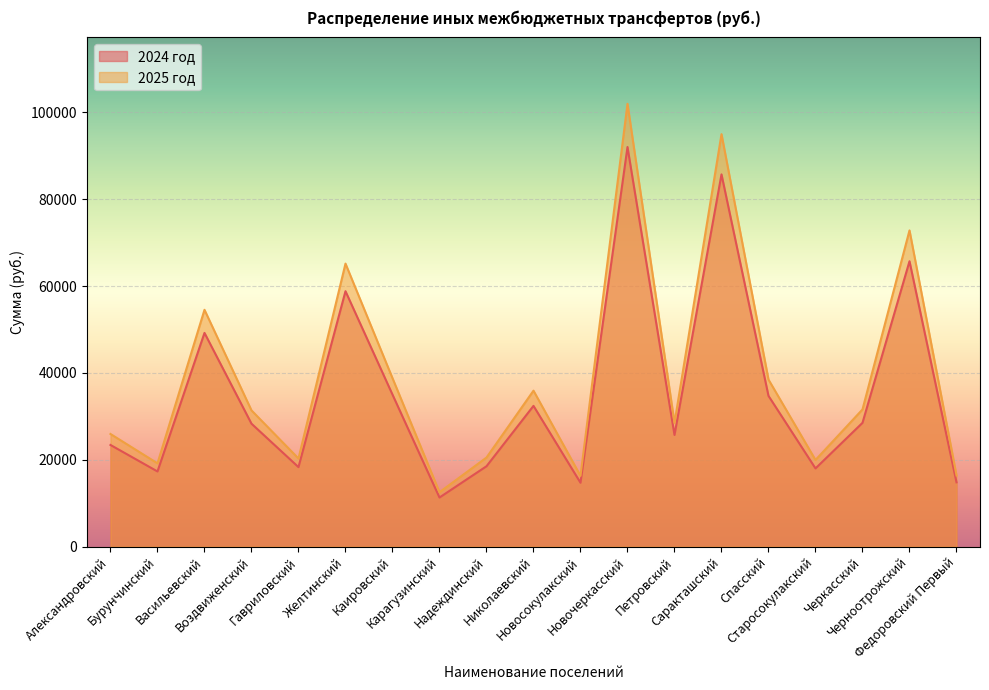

List the series in order of their peak value, highest first.

2025 год, 2024 год